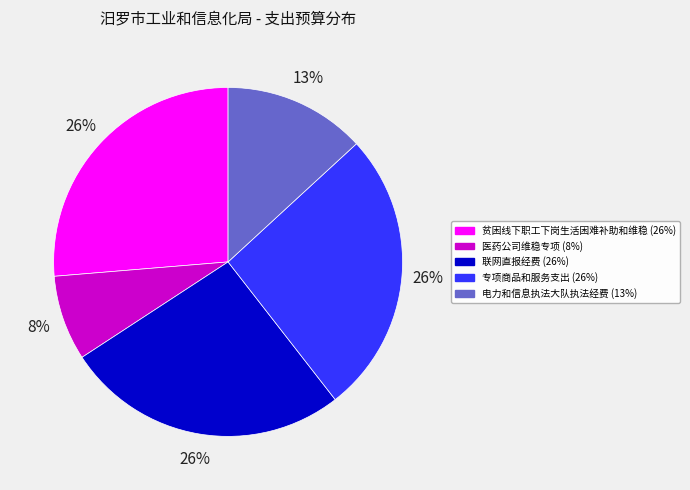

How many segments does this pie chart have?

5